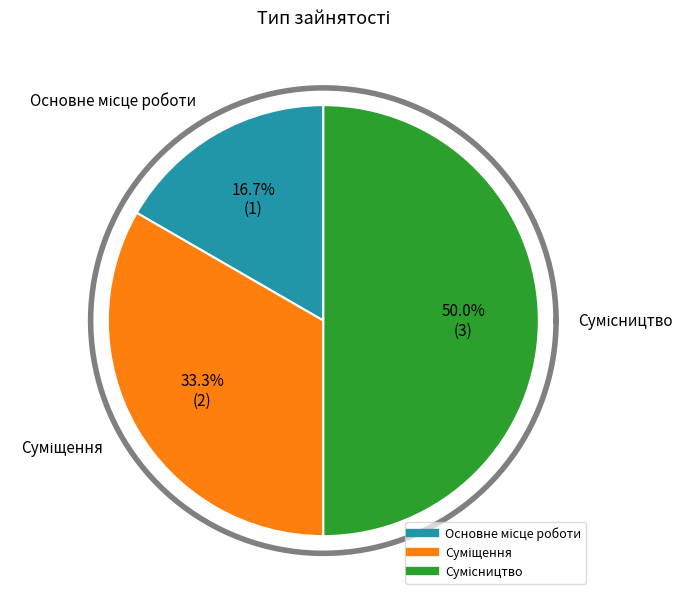

To the nearest percent, what is the average slice percentage?

33%